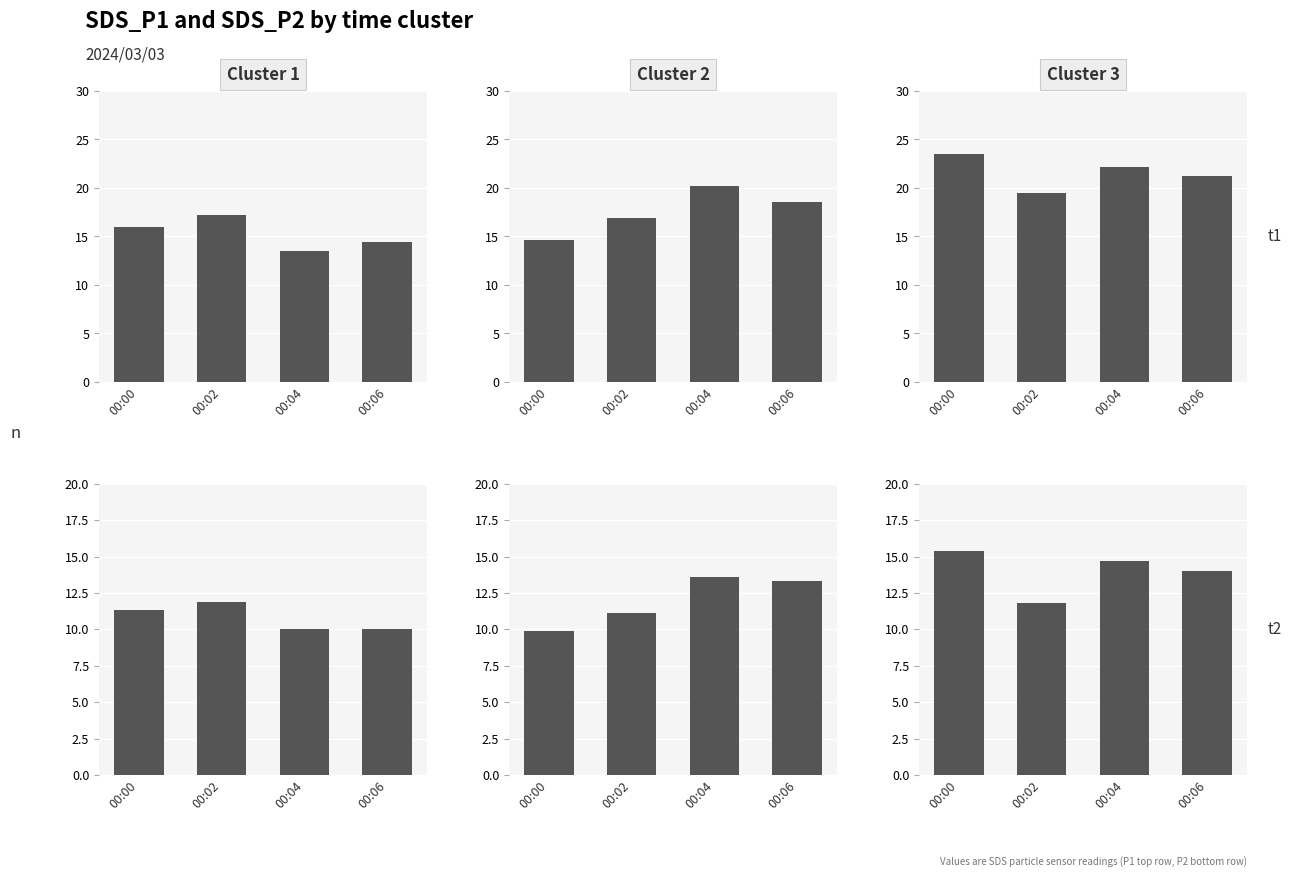

At which category is the sum across all series the highest?

00:00